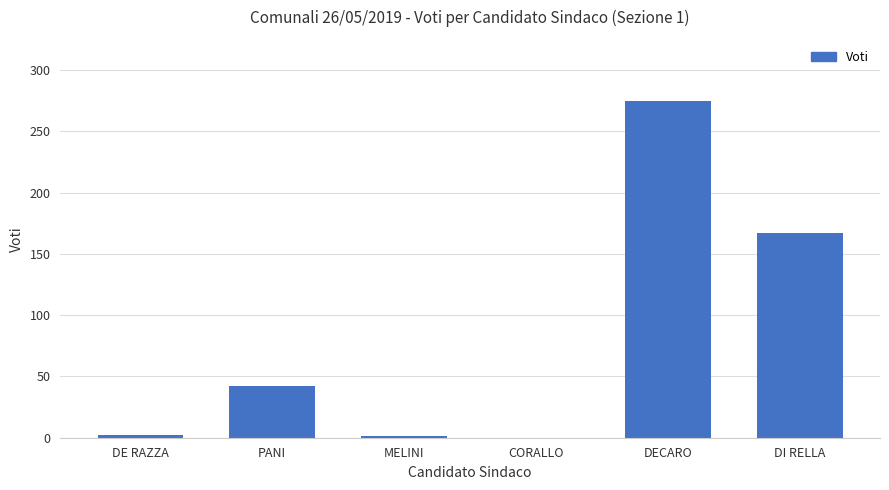

What is the change in value from MELINI to DI RELLA?

+166